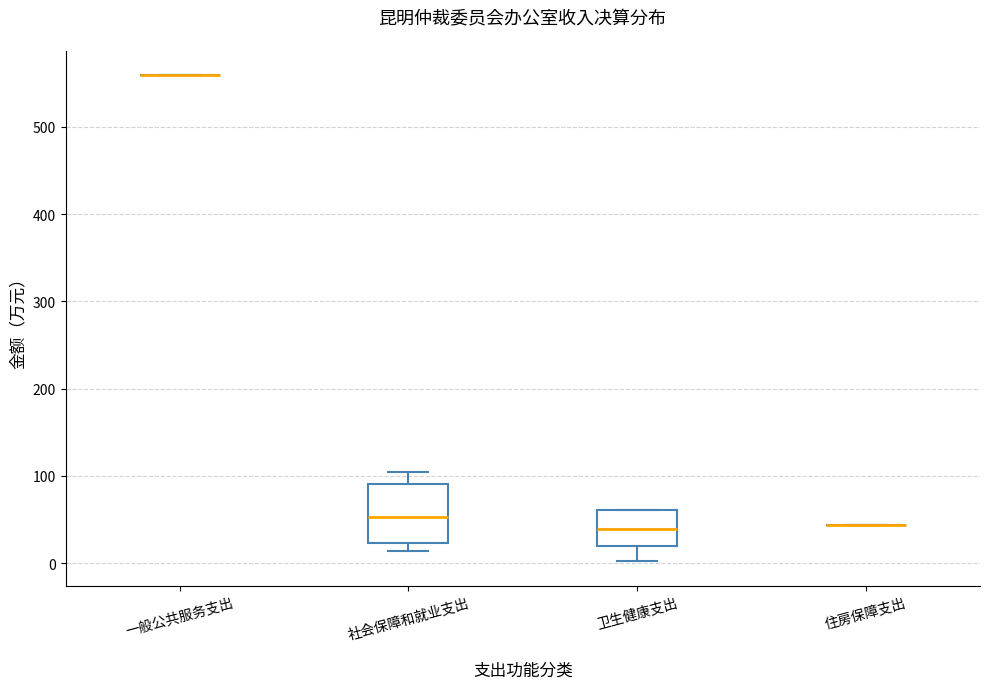

Reading left to right, read every box against the y-axis: the position of its median line, the range the box covers, and the ends of its whiskers. The values are not printed on the chart, so give them approximately, as read against the axis.

一般公共服务支出: box collapsed to a line at 560, whiskers 560 to 560
社会保障和就业支出: median 50, box 20 to 90, whiskers 10 to 100
卫生健康支出: median 40, box 20 to 60, whiskers 0 to 60
住房保障支出: box collapsed to a line at 40, whiskers 40 to 40